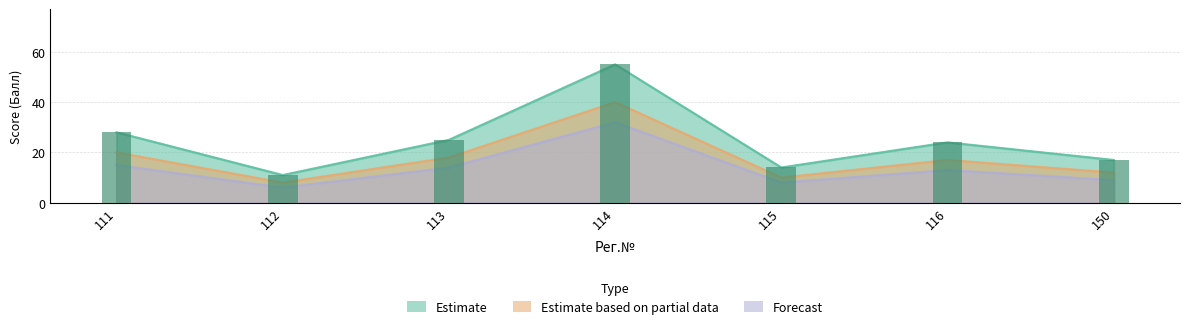

At which label is Estimate based on partial data closest to 24?

111